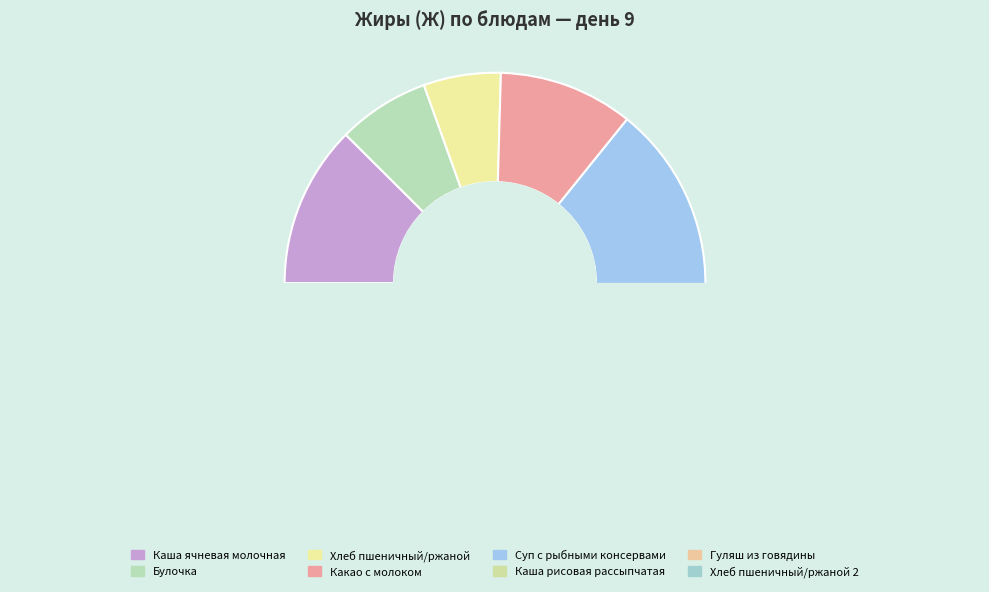

What percentage is the Хлеб пшеничный/ржаной 2 slice, to the nearest percent?

1%